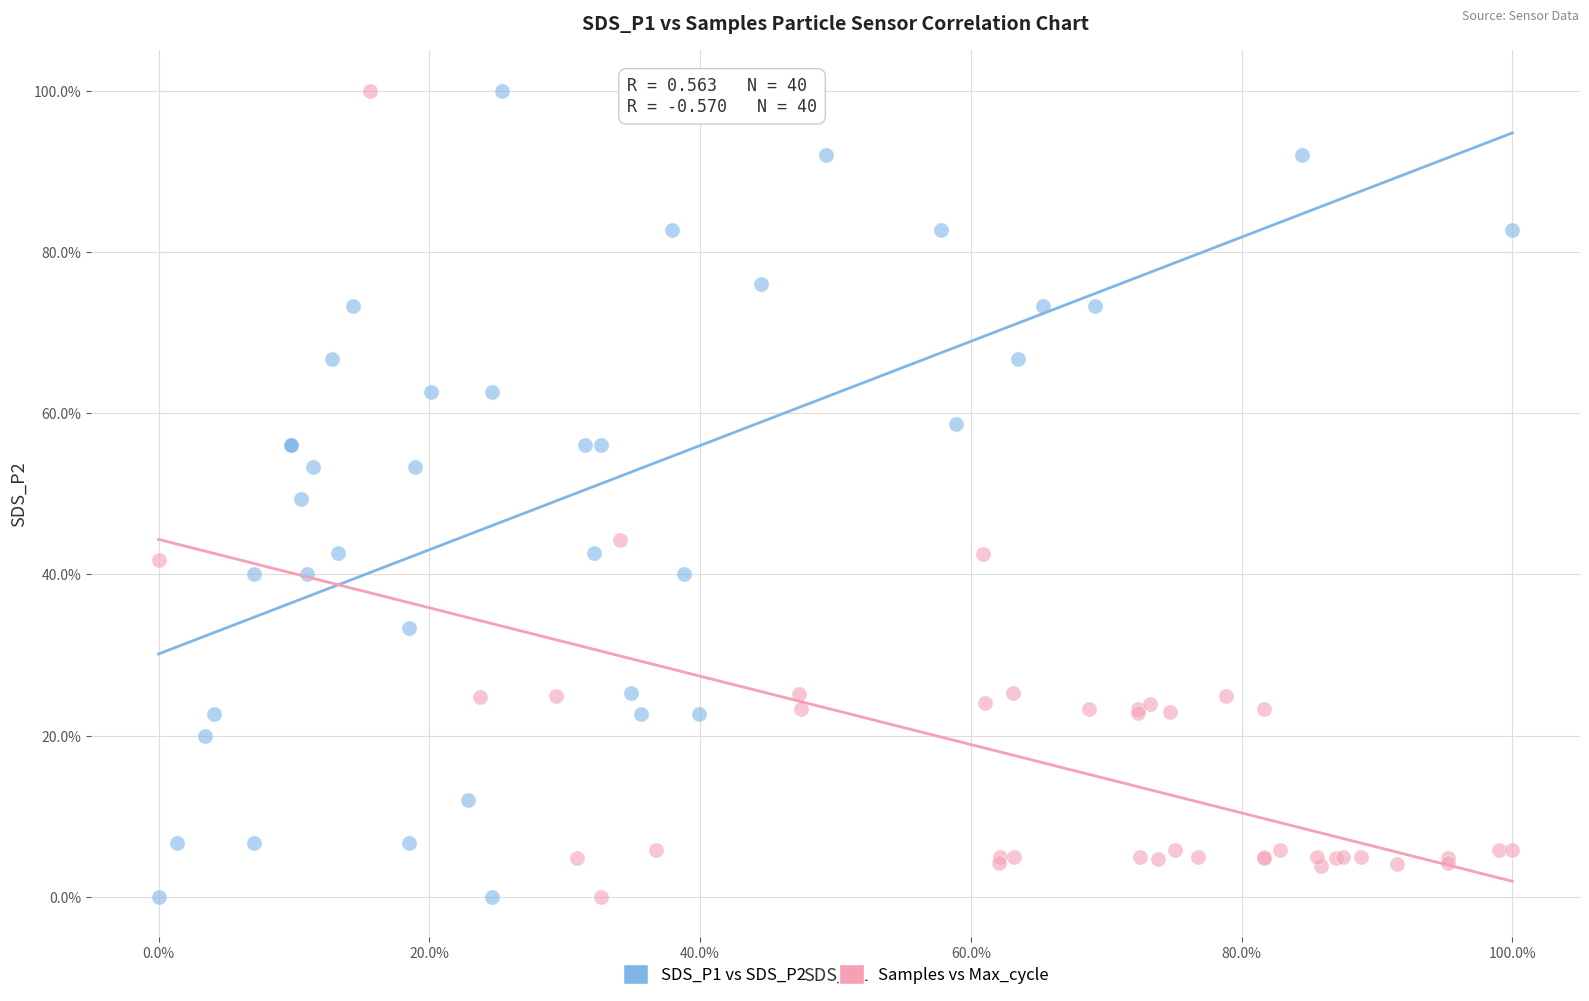

What are all the series names shown in the legend?

SDS_P1 vs SDS_P2, Samples vs Max_cycle